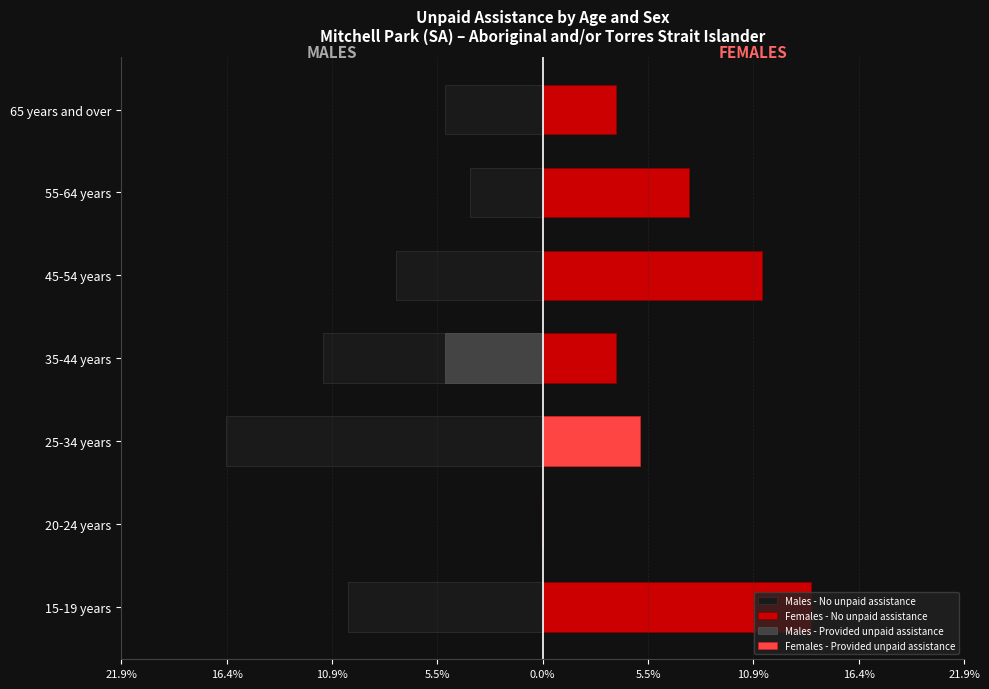

Does the chart contain any negative values?

Yes